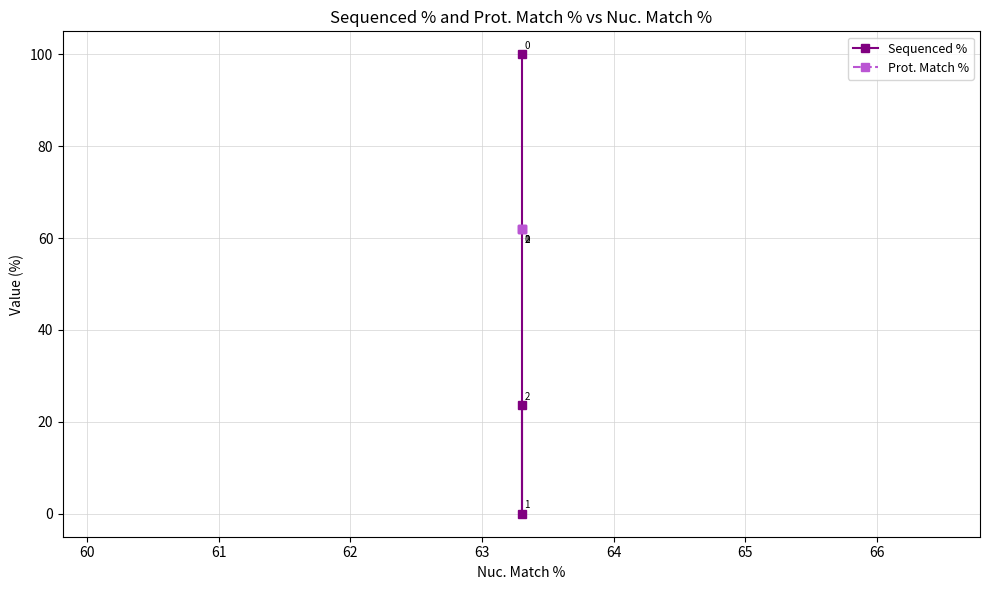

How many lines are shown in the chart?

2